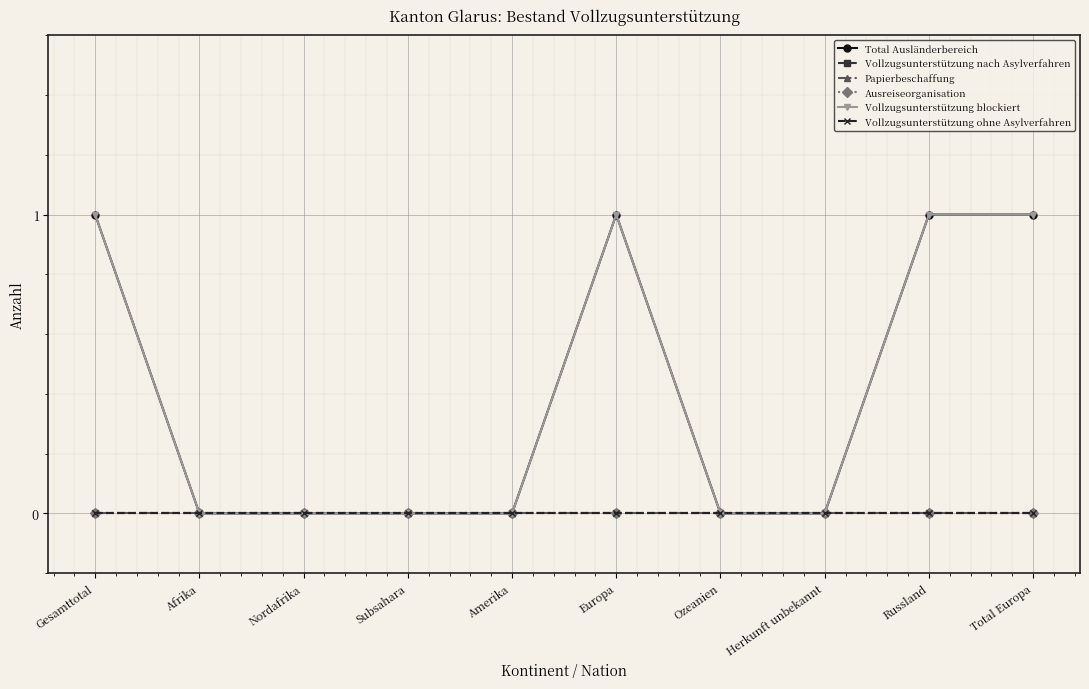

Rank the series by their maximum value, from highest to lowest.

Total Ausländerbereich, Vollzugsunterstützung blockiert, Vollzugsunterstützung nach Asylverfahren, Papierbeschaffung, Ausreiseorganisation, Vollzugsunterstützung ohne Asylverfahren